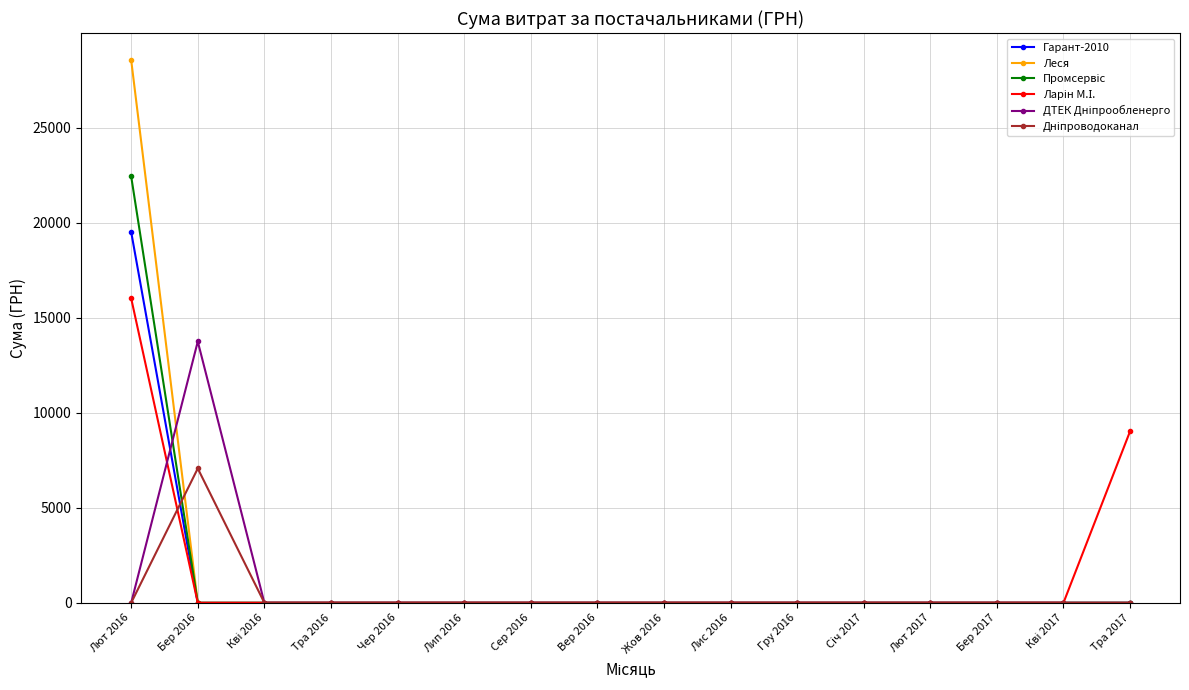

True or false: Гарант-2010 has a value of -11517.0 at Бер 2017.

False